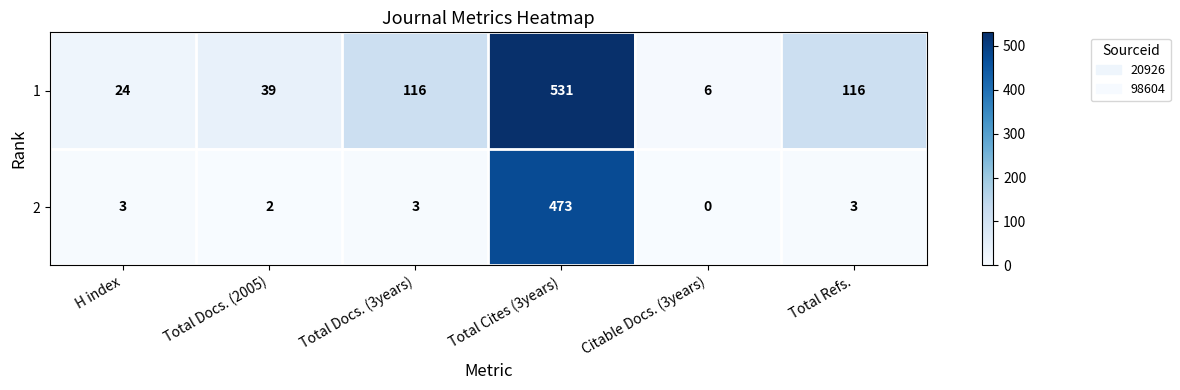

What is the sum of all 1 values?

832